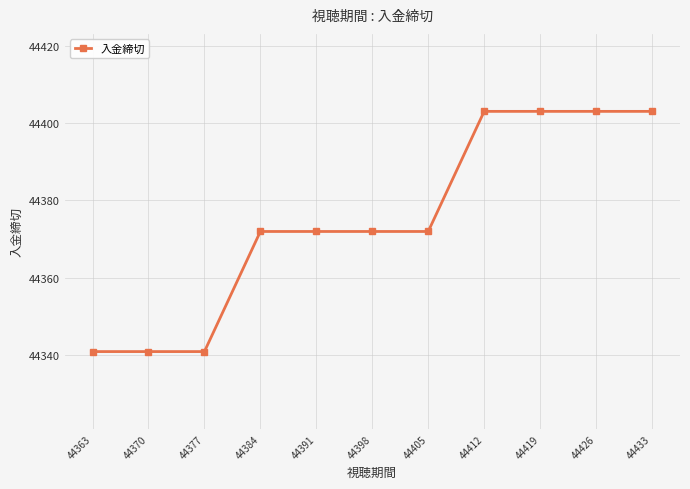

Which has a higher value, 44433 or 44370?

44433